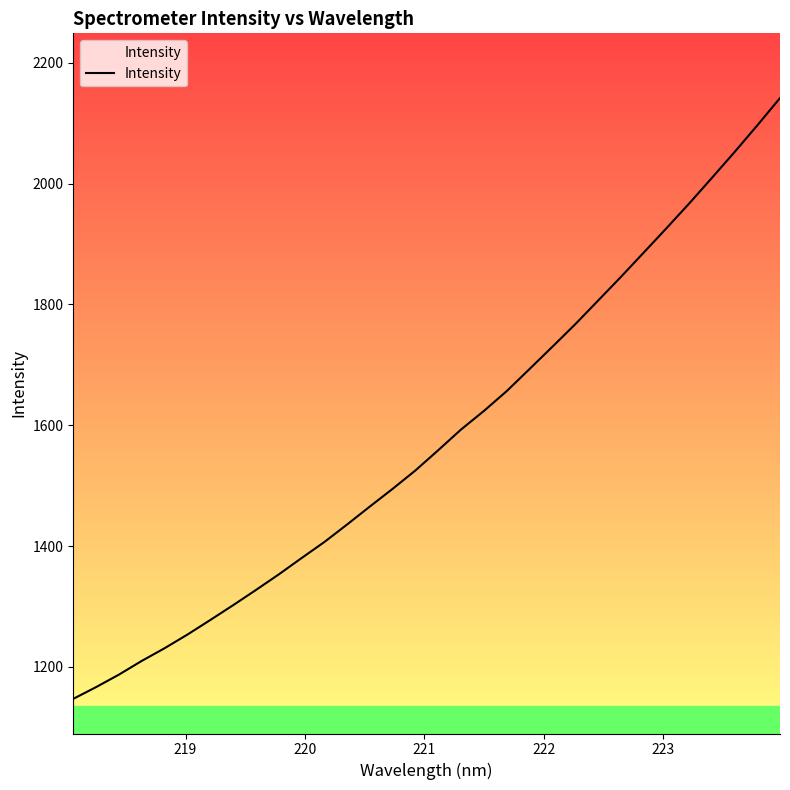

What is the smallest value displayed?

1147.2